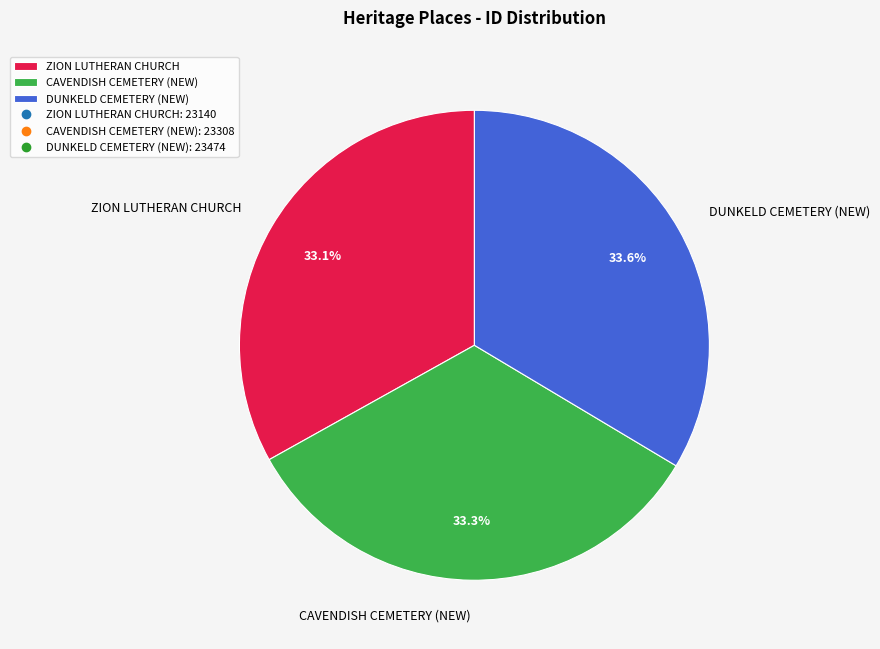

What is the total percentage of DUNKELD CEMETERY (NEW) and ZION LUTHERAN CHURCH?

66.7%